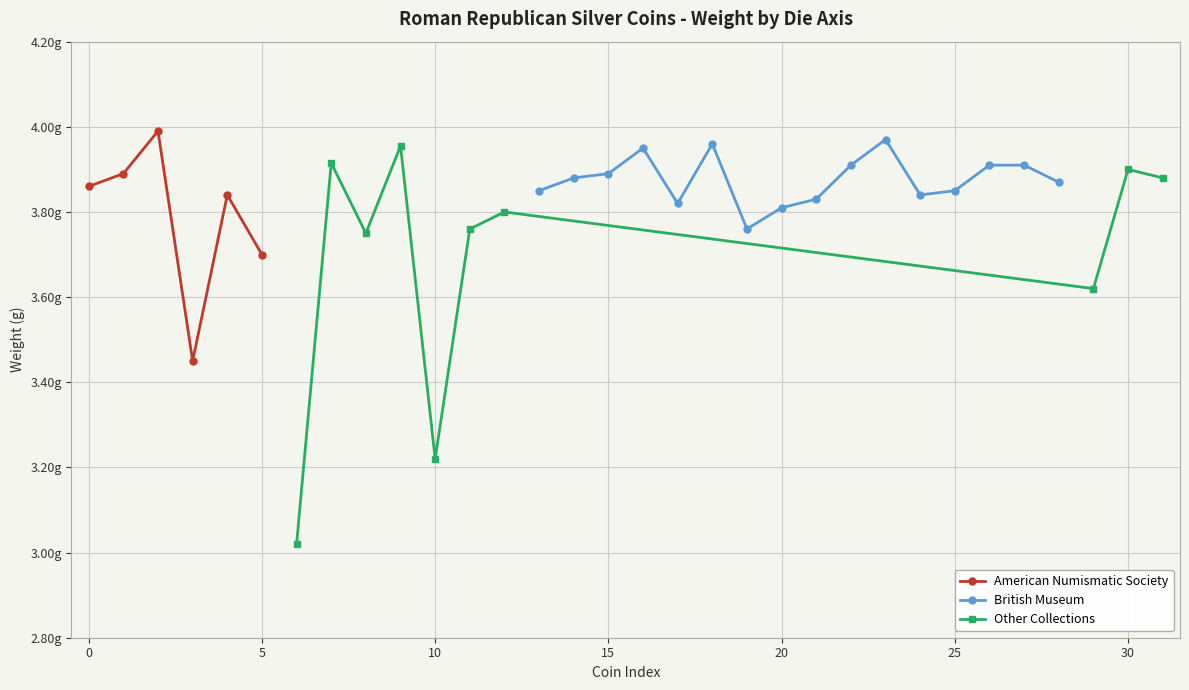

Rank the categories by value from highest to lowest.

2, 23, 18, 9, 16, 7, 22, 26, 27, 30, 1, 15, 14, 31, 28, 0, 13, 25, 4, 24, 21, 17, 20, 12, 11, 19, 8, 5, 29, 3, 10, 6